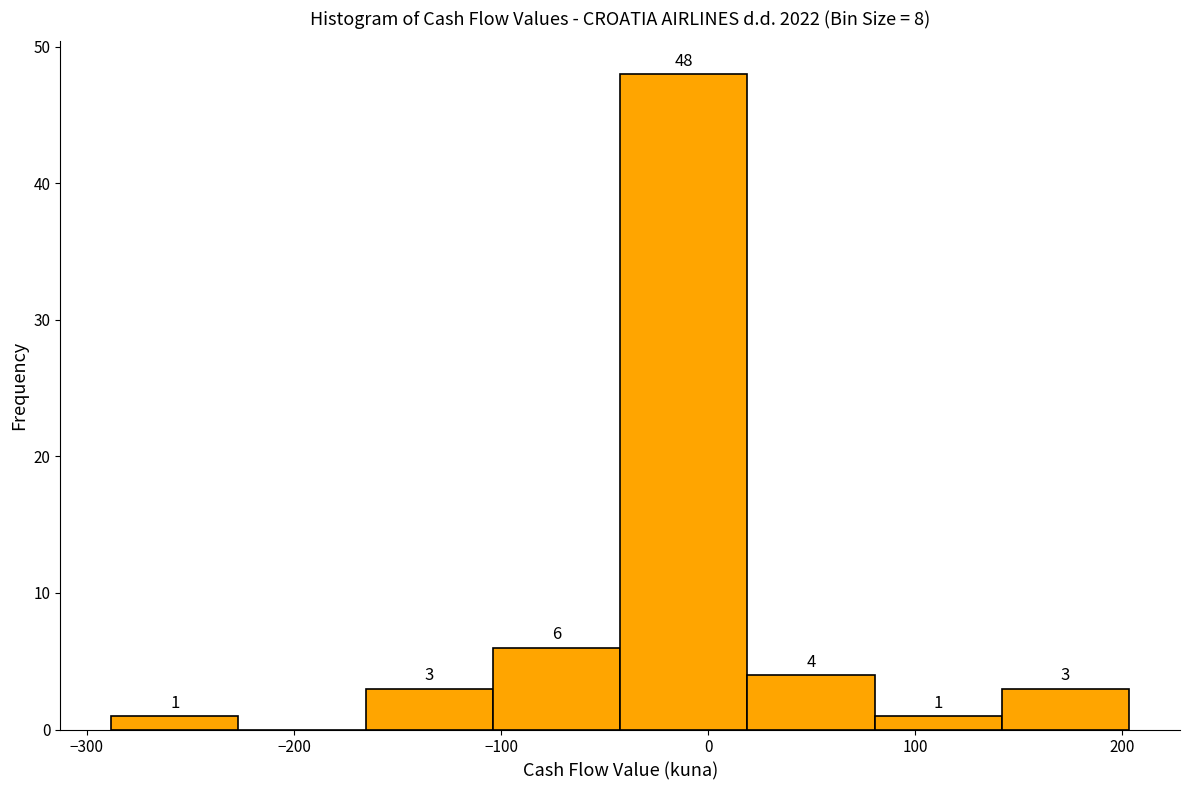

Over which range of the x-axis is the bar tallest?

-40 to 20